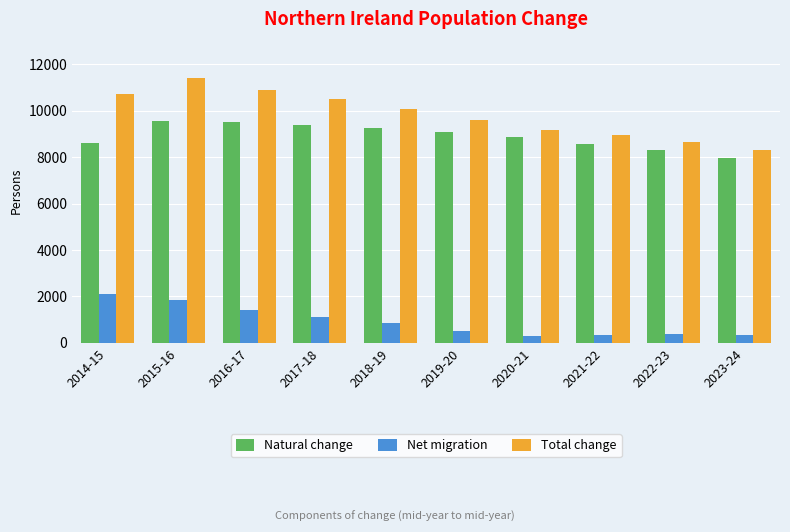

The Natural change series shows 7954 at 2023-24. True or false?

True